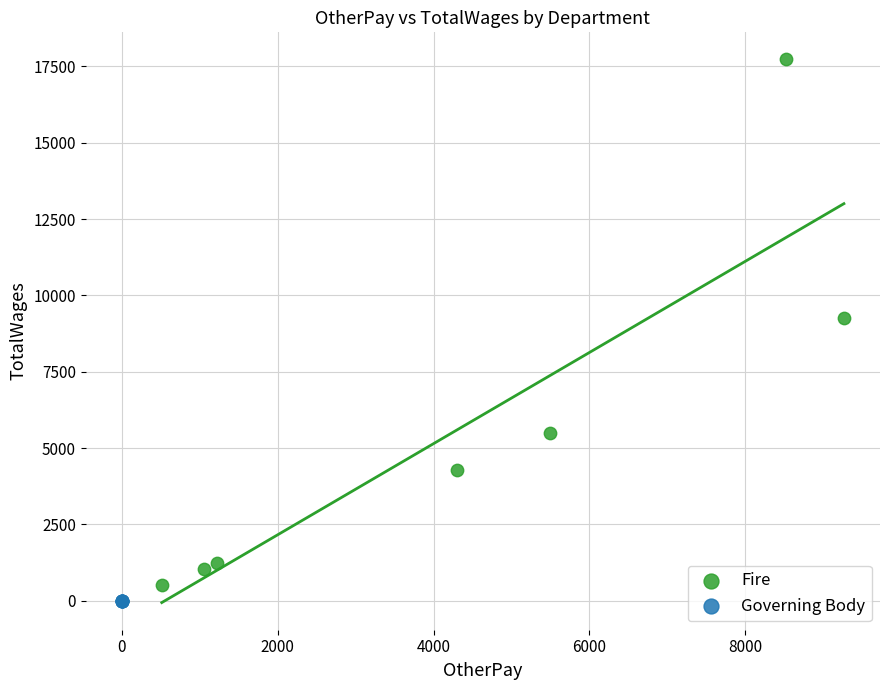

Which series contains the highest Y value?

Fire